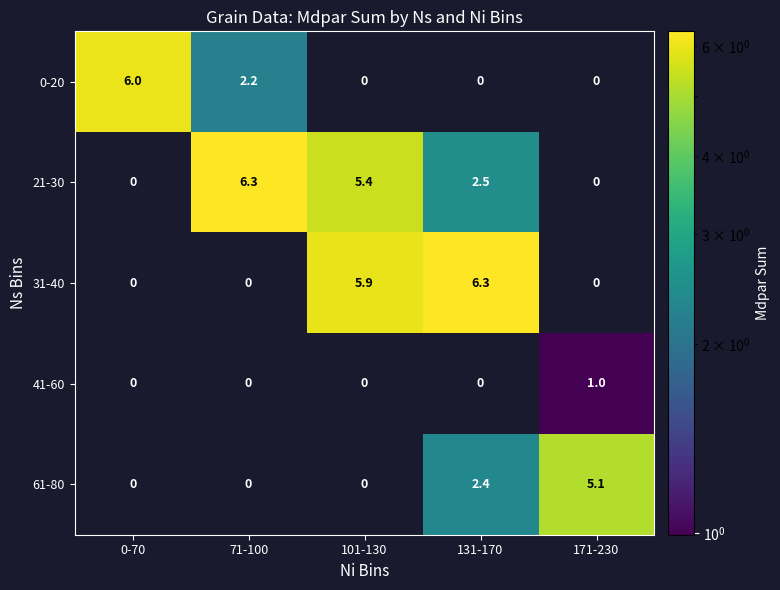

How many categories are shown in the chart?

5